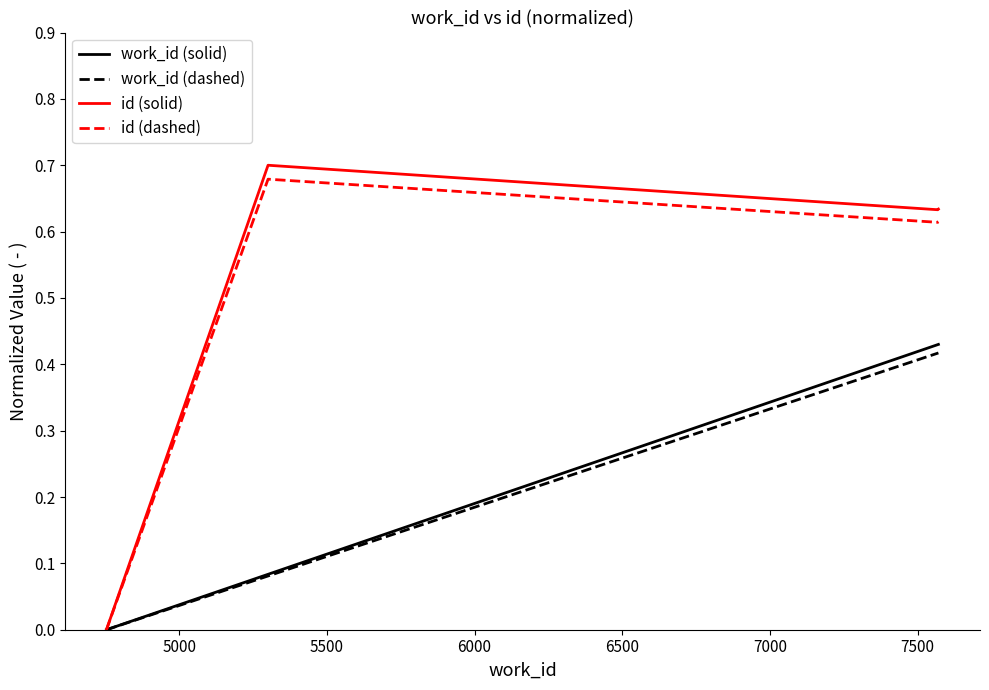

Which series has the widest spread of values?

id (solid)